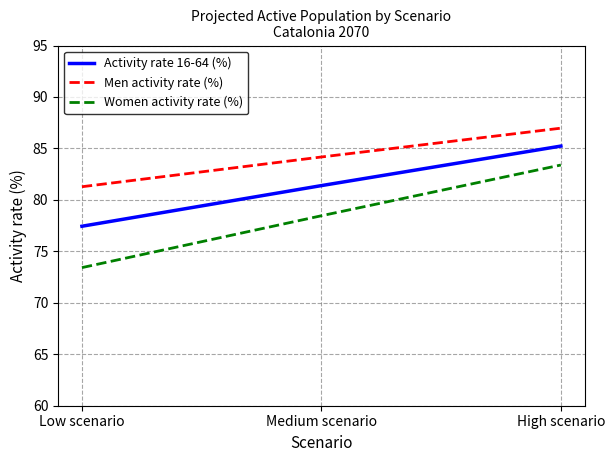

What is the highest value of the Activity rate 16-64 (%) series?

85.2